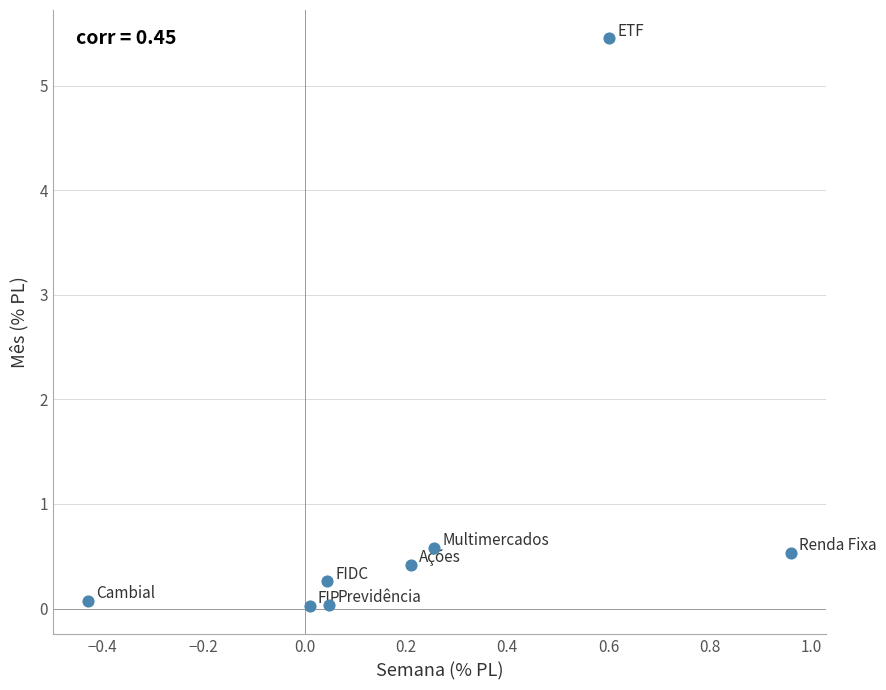

What is the range of Y values (max minus min)?

5.4